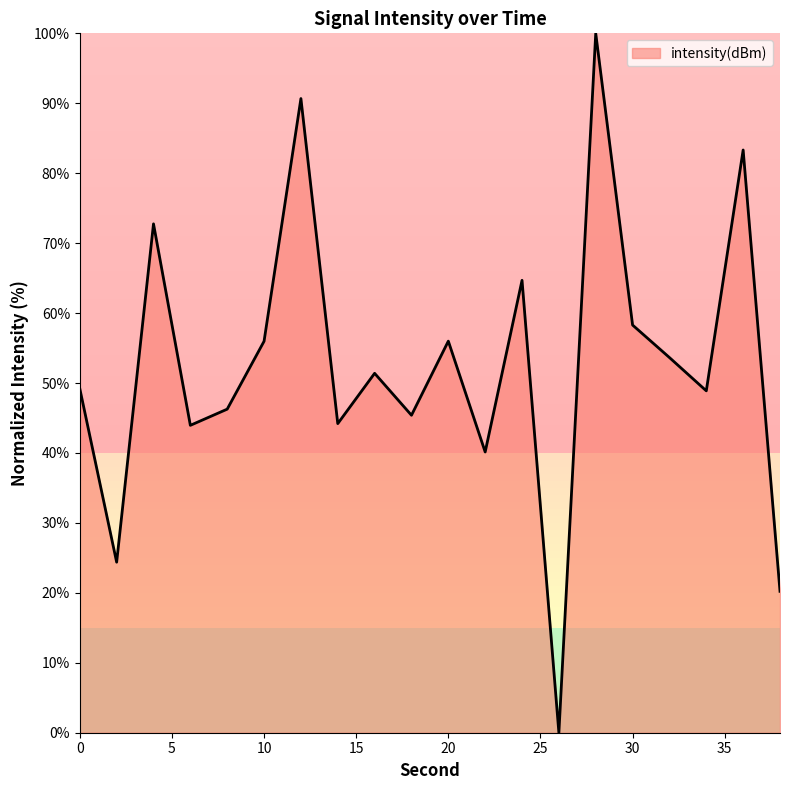

What is the difference between the maximum and minimum values?

100.0